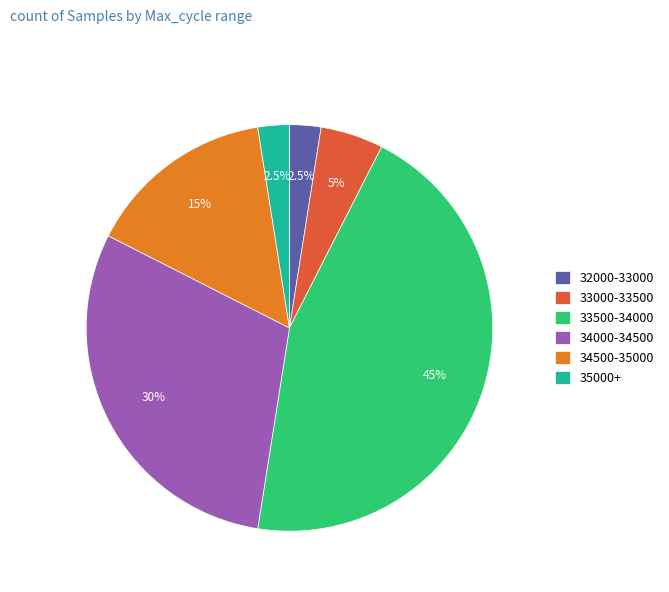

Count the number of slices in the pie.

6